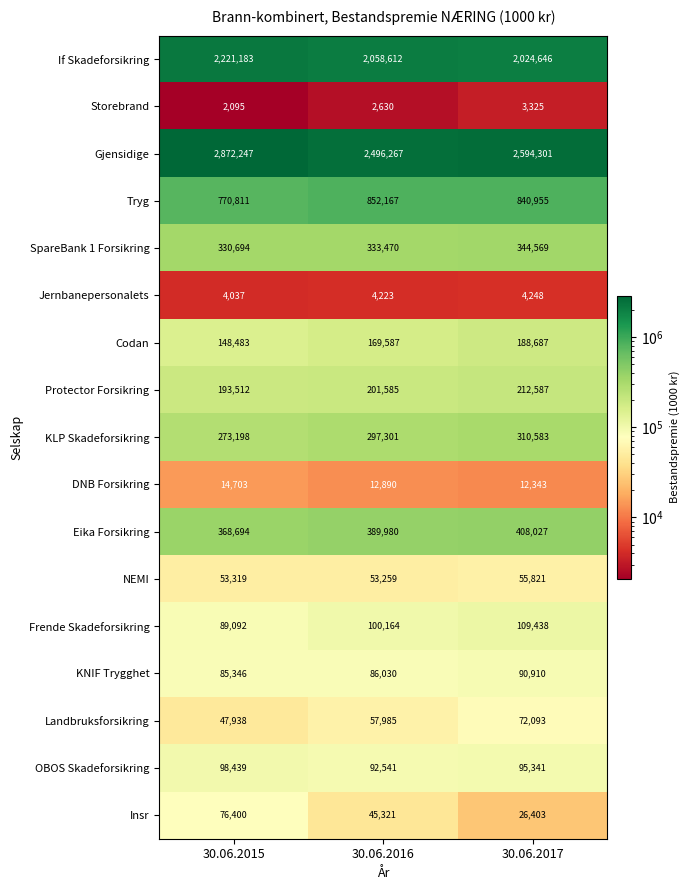

Where is Gjensidige nearest to the value 2684257?

30.06.2017